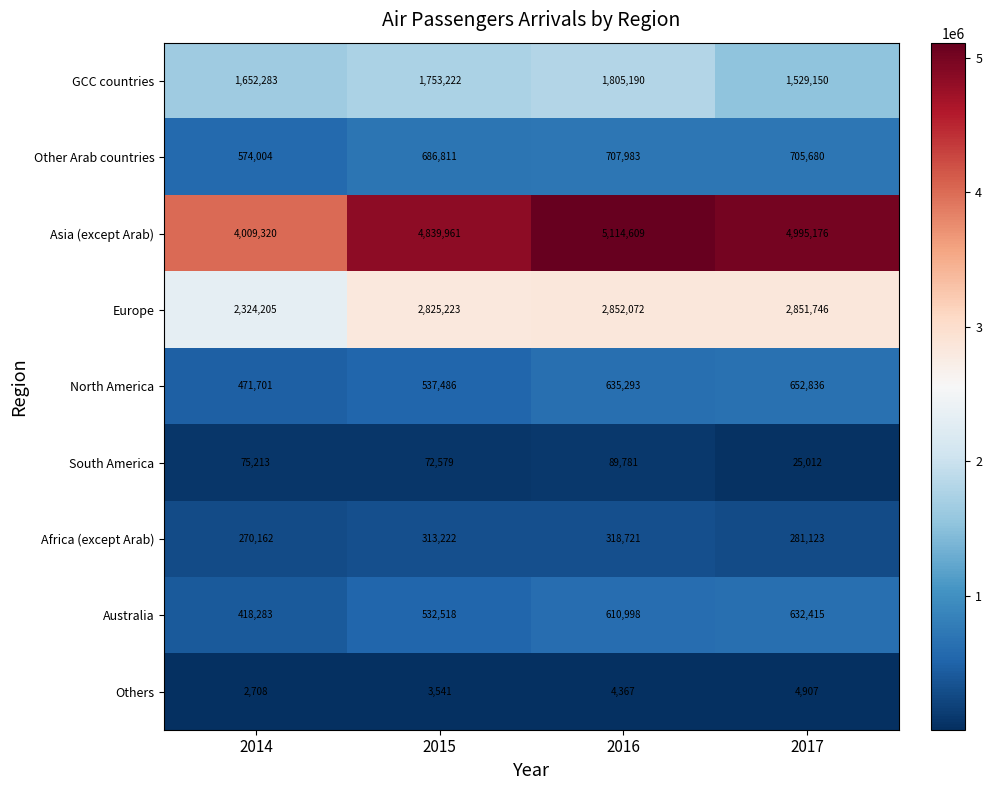

What is the approximate value of Other Arab countries at 2014, to the nearest 100?

574000